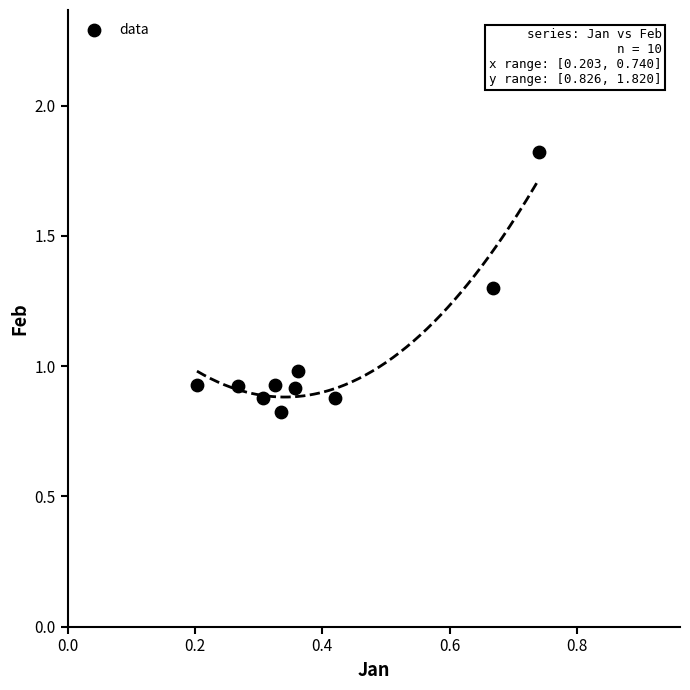

What is the average X value?

0.4